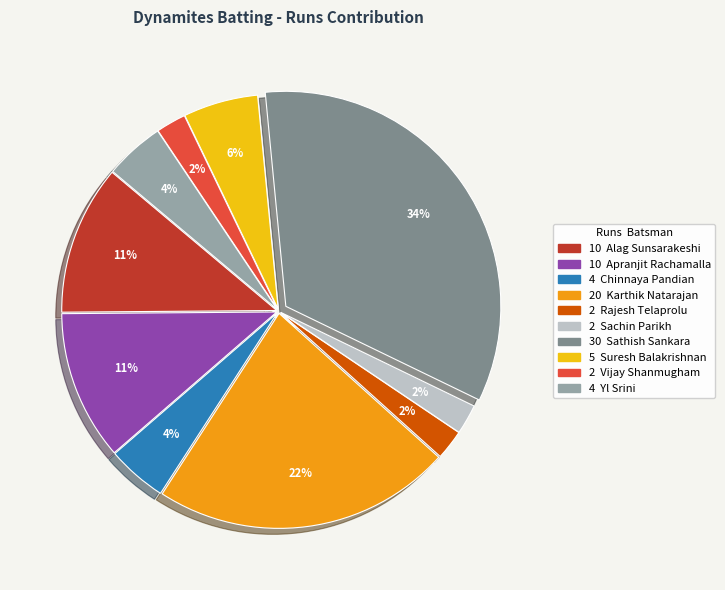

To the nearest percent, what is the average slice percentage?

10%